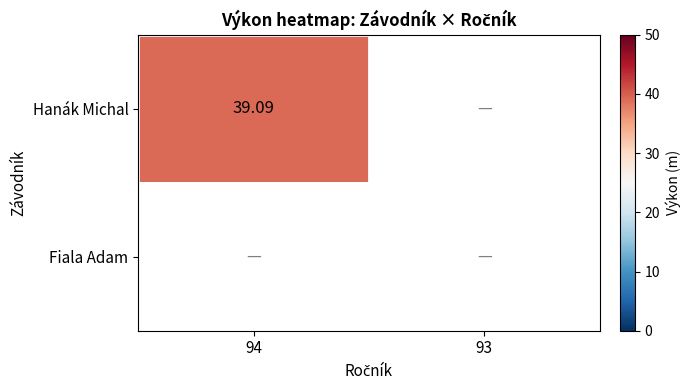

How many values in Hanák Michal are above zero?

1